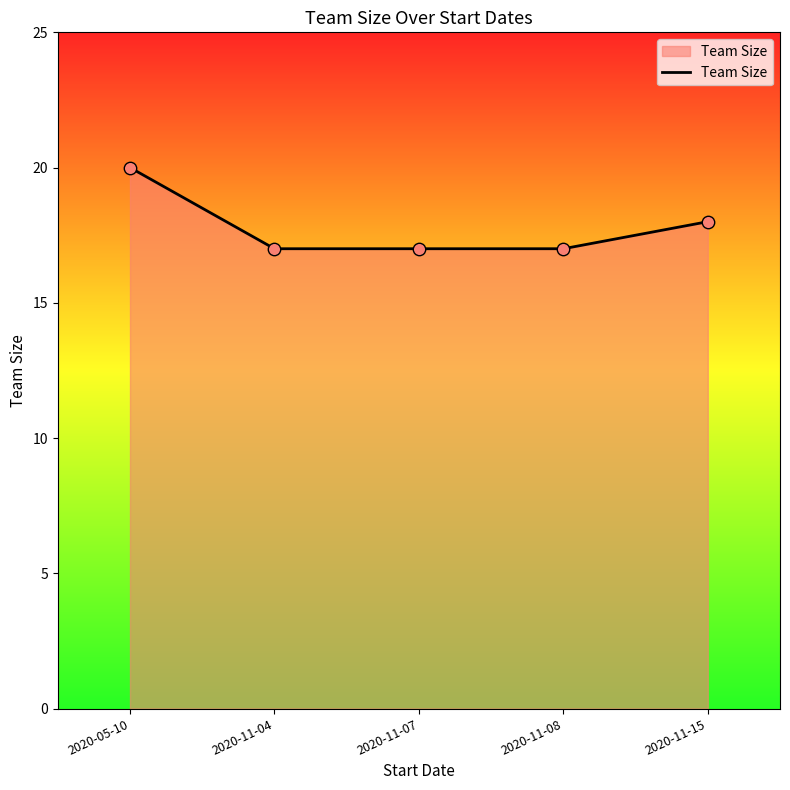

What is the ratio of the value at 2020-11-08 to the value at 2020-11-15?

0.9